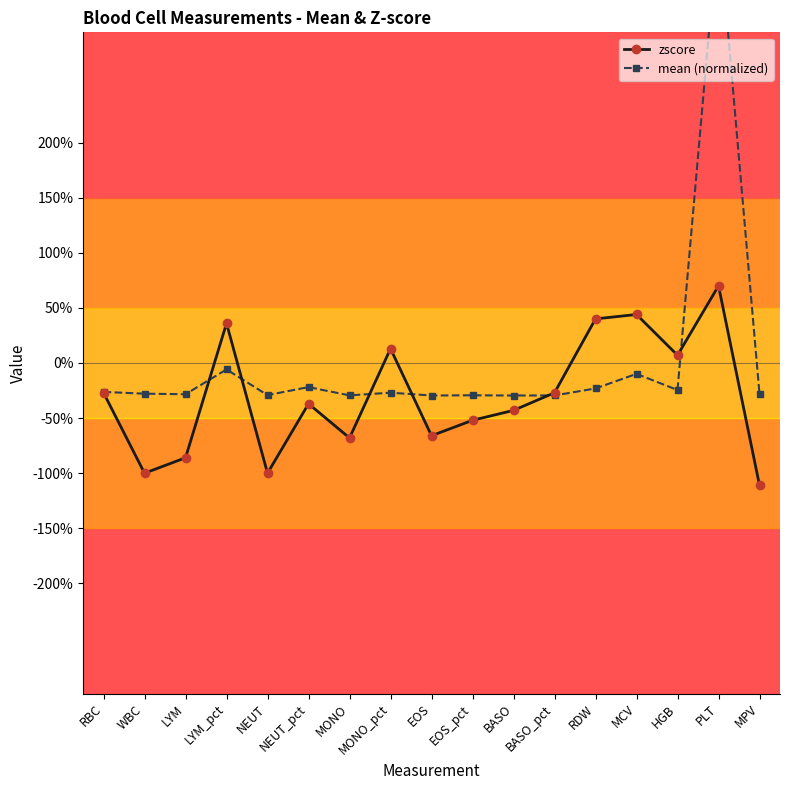

How many times do mean (normalized) and zscore cross each other?

6